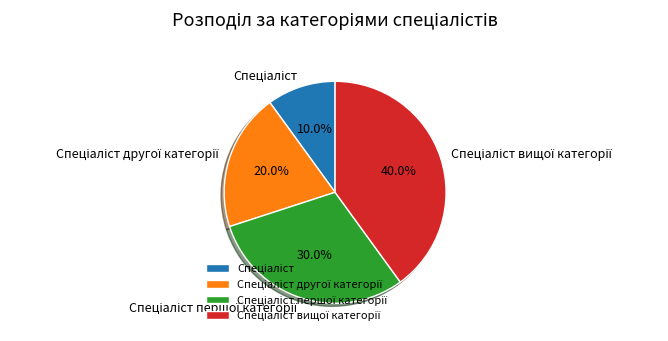

Is there a majority slice in this chart?

No